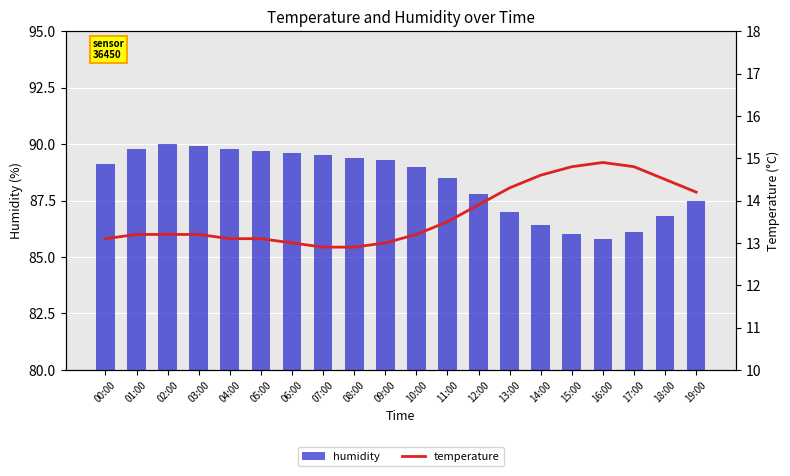

At which category is the sum across all series the highest?

02:00